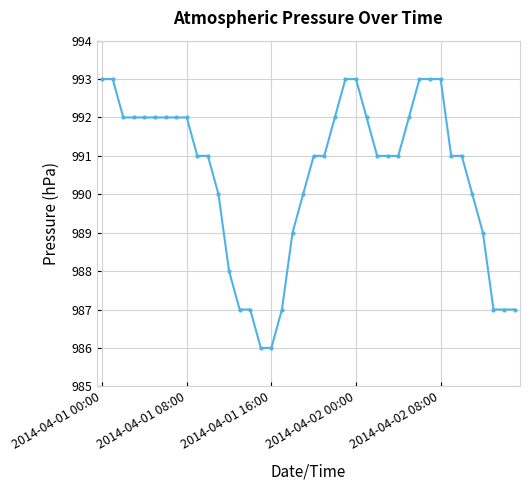

What is the value of the 34th point from the left?

991